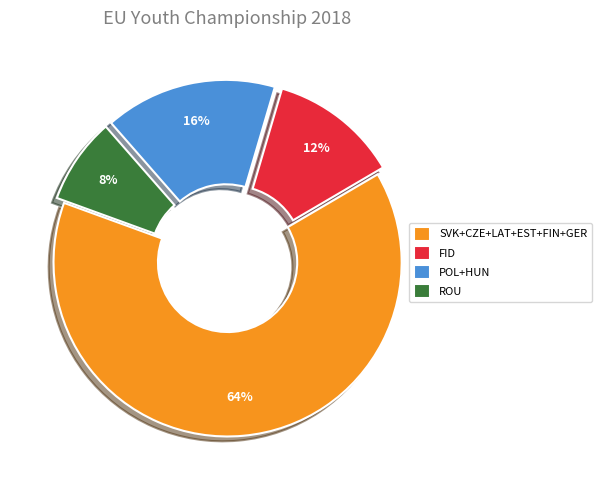

The ROU slice represents 1% of the pie. True or false?

False